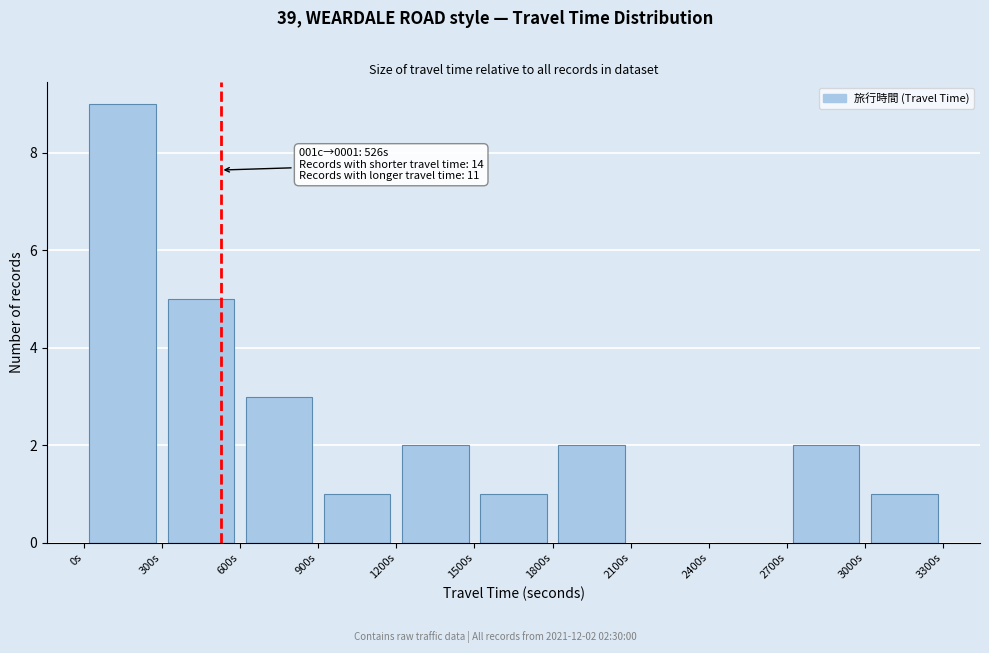

Which range on the x-axis has the tallest bar?

0 to 300